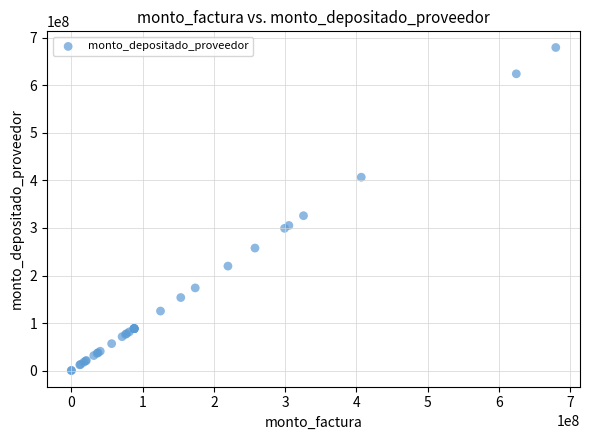

What Y value in the scatter plot is closest to 339783395?

325737500